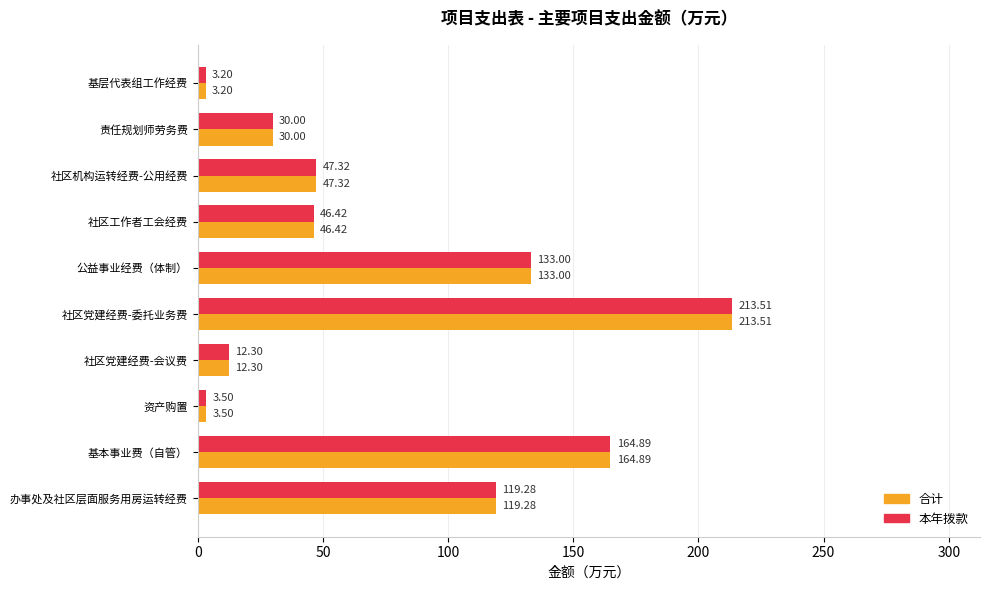

At how many categories does at least one series exceed 76?

4